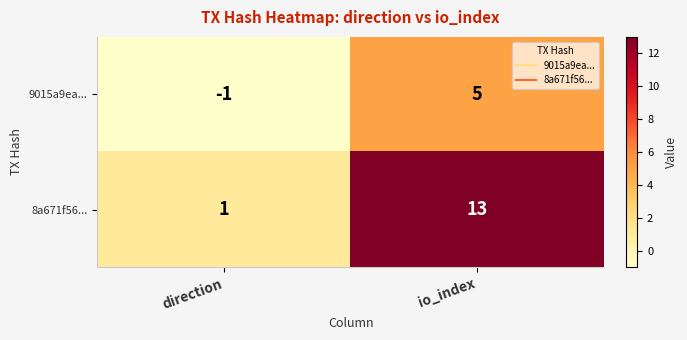

At which label is 8a671f56... closest to 7?

direction